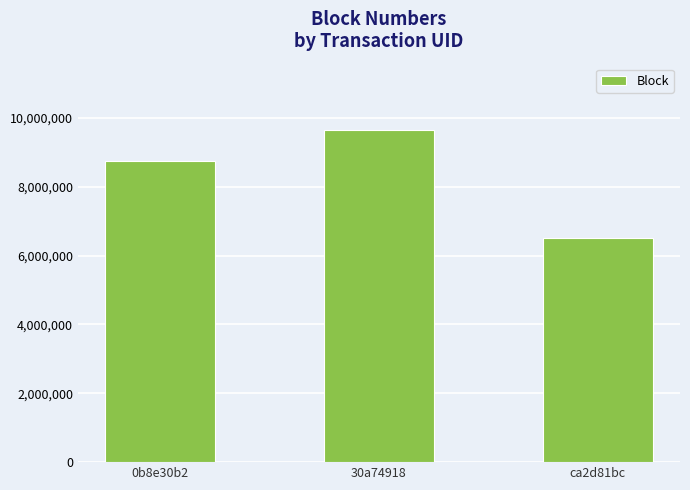

What is the maximum value shown in the chart?

9645288